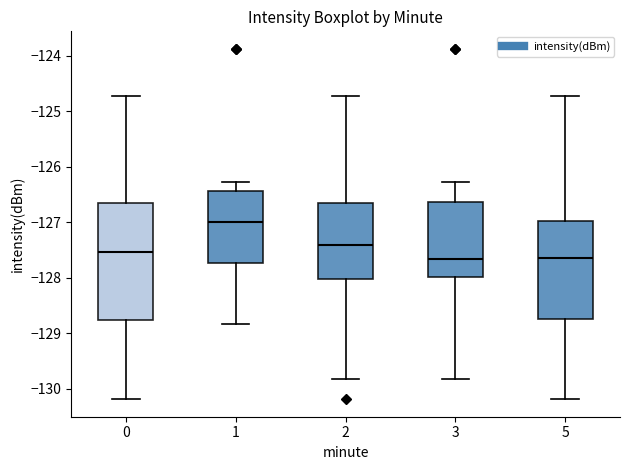

Where does the lower whisker of the box at x = 1 end on the y-axis? The values are not printed on the chart, so give them approximately, as read against the axis.

-128.8